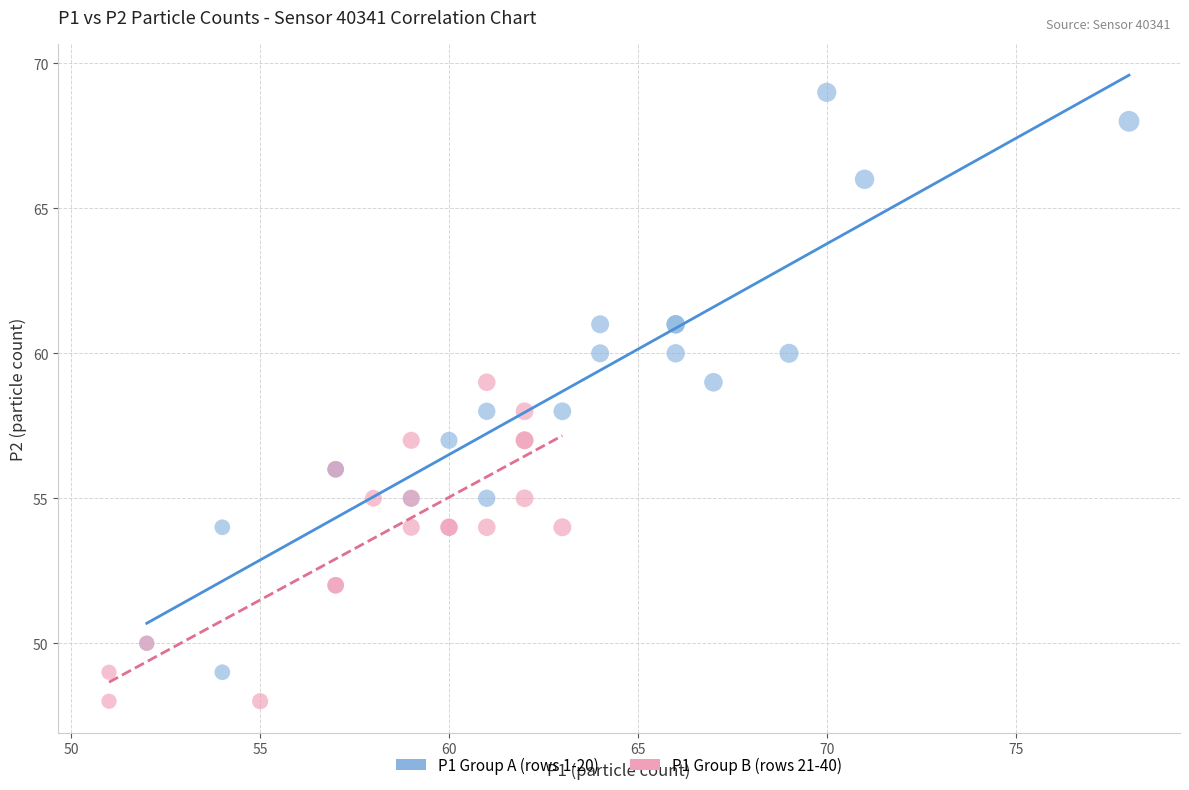

Which series reaches the maximum Y coordinate?

P1 Group A (rows 1-20)